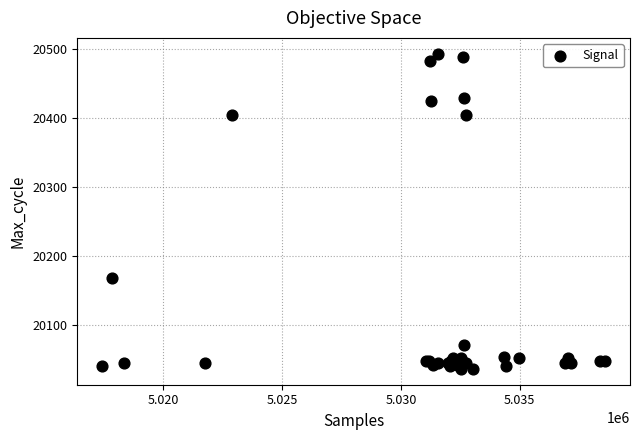

What Y value in the scatter plot is closest to 20265?

20168